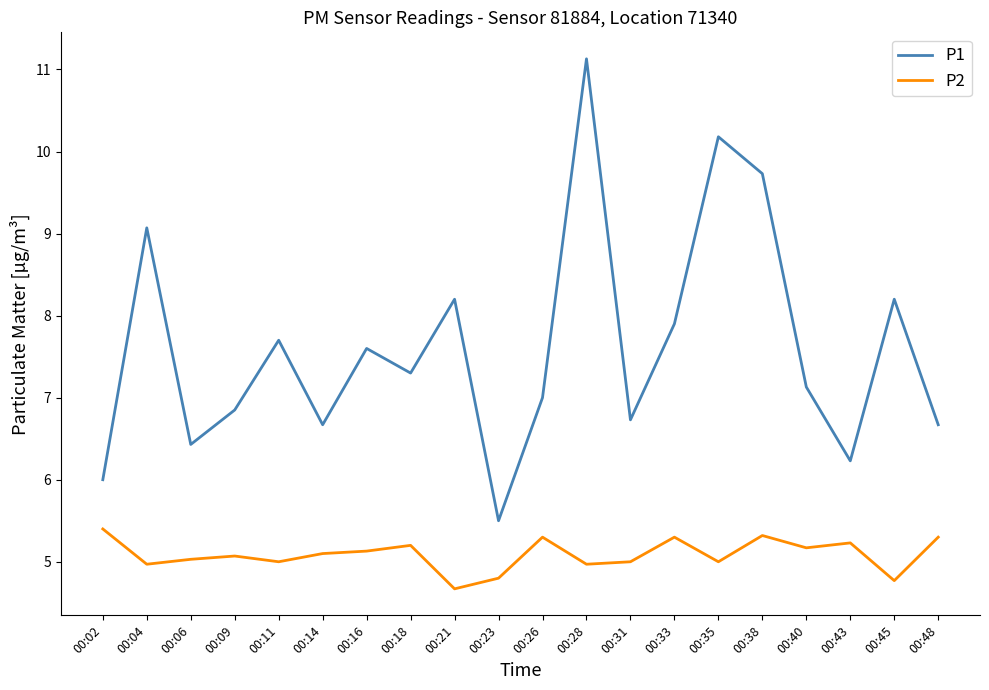

What is the difference between the highest and lowest values at 00:04?

4.1